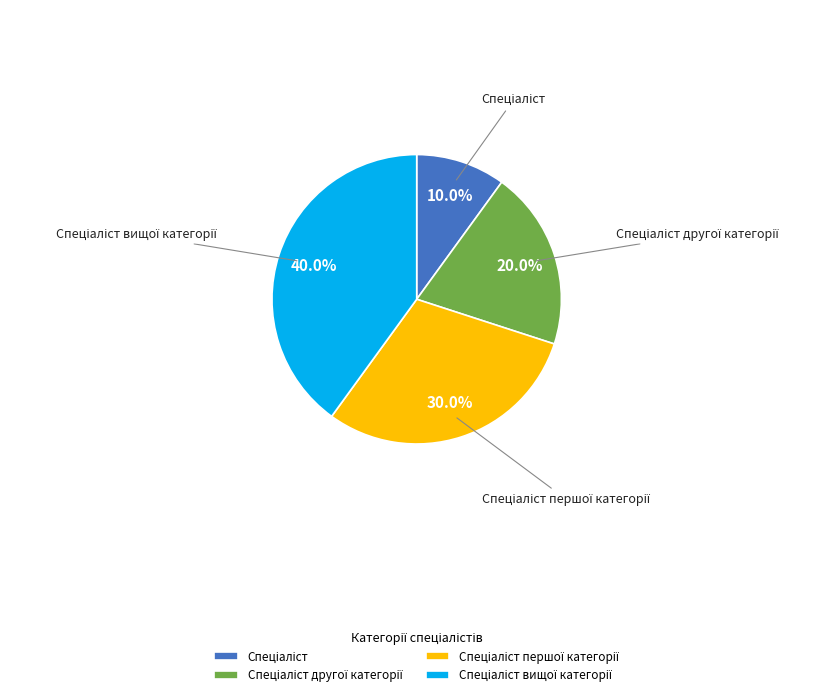

How many slices are in this pie chart?

4